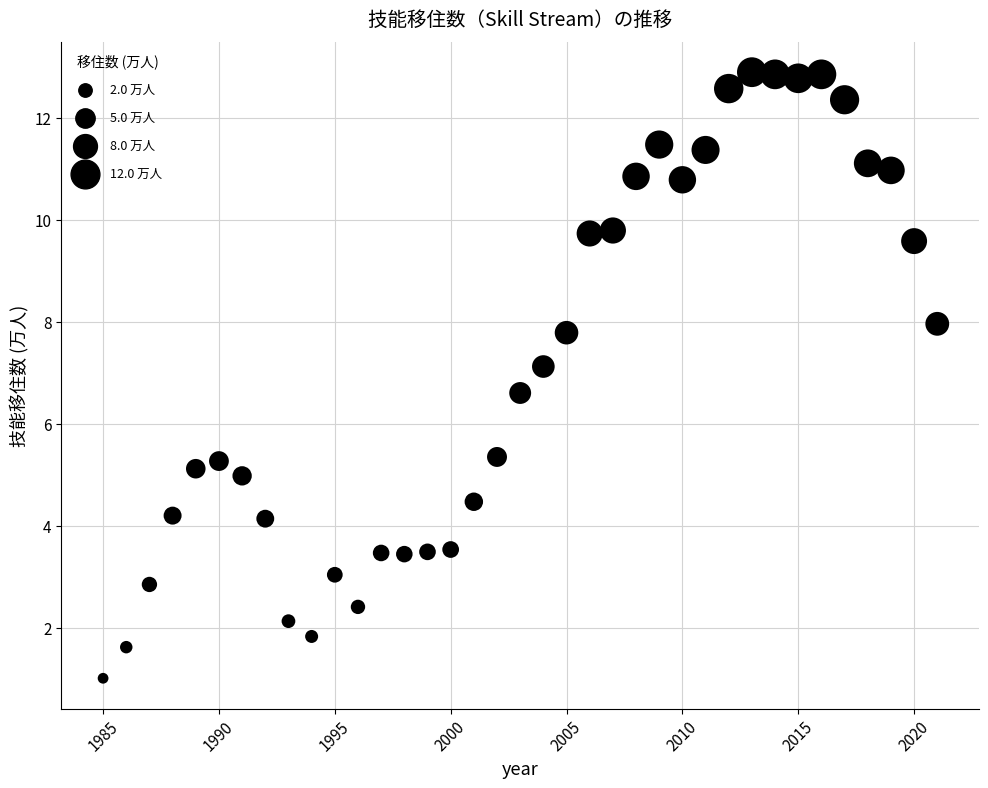

What is the range of X values (max minus min)?

36.0